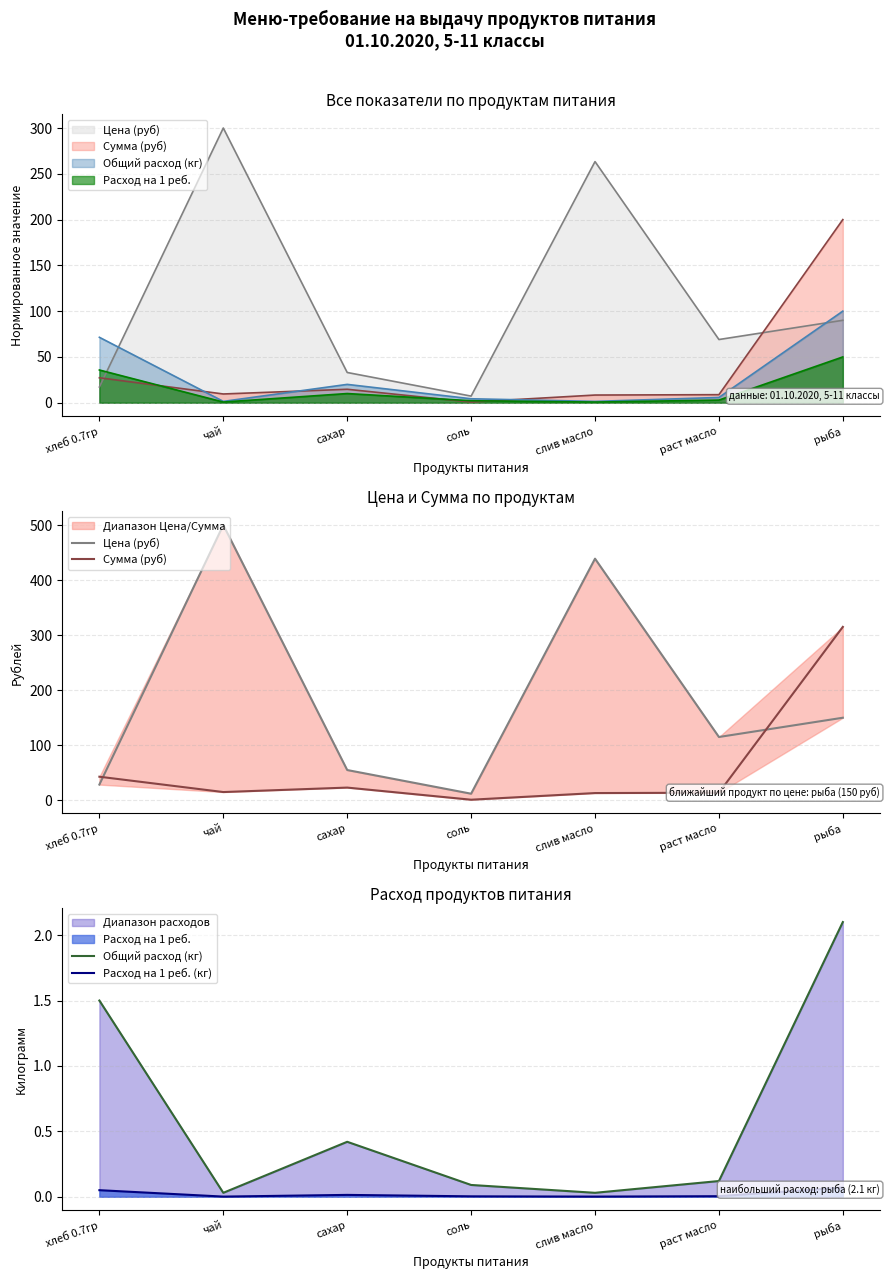

What is the average value of the Сумма (руб) series?

60.6